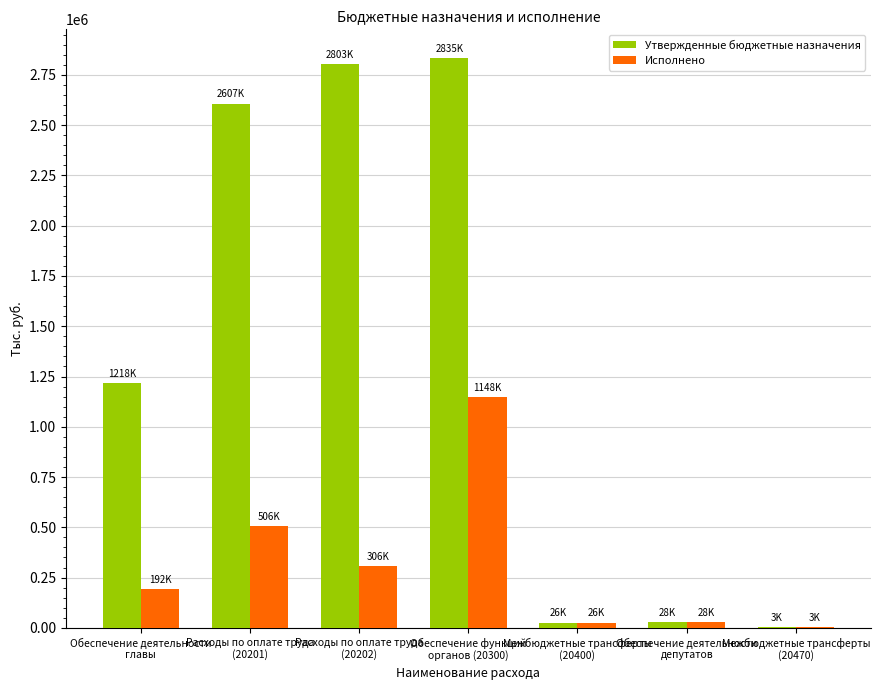

Is the value of Утвержденные бюджетные назначения at Расходы по оплате труда
(20201) greater than the value of Исполнено at Обеспечение функций
органов (20300)?

Yes